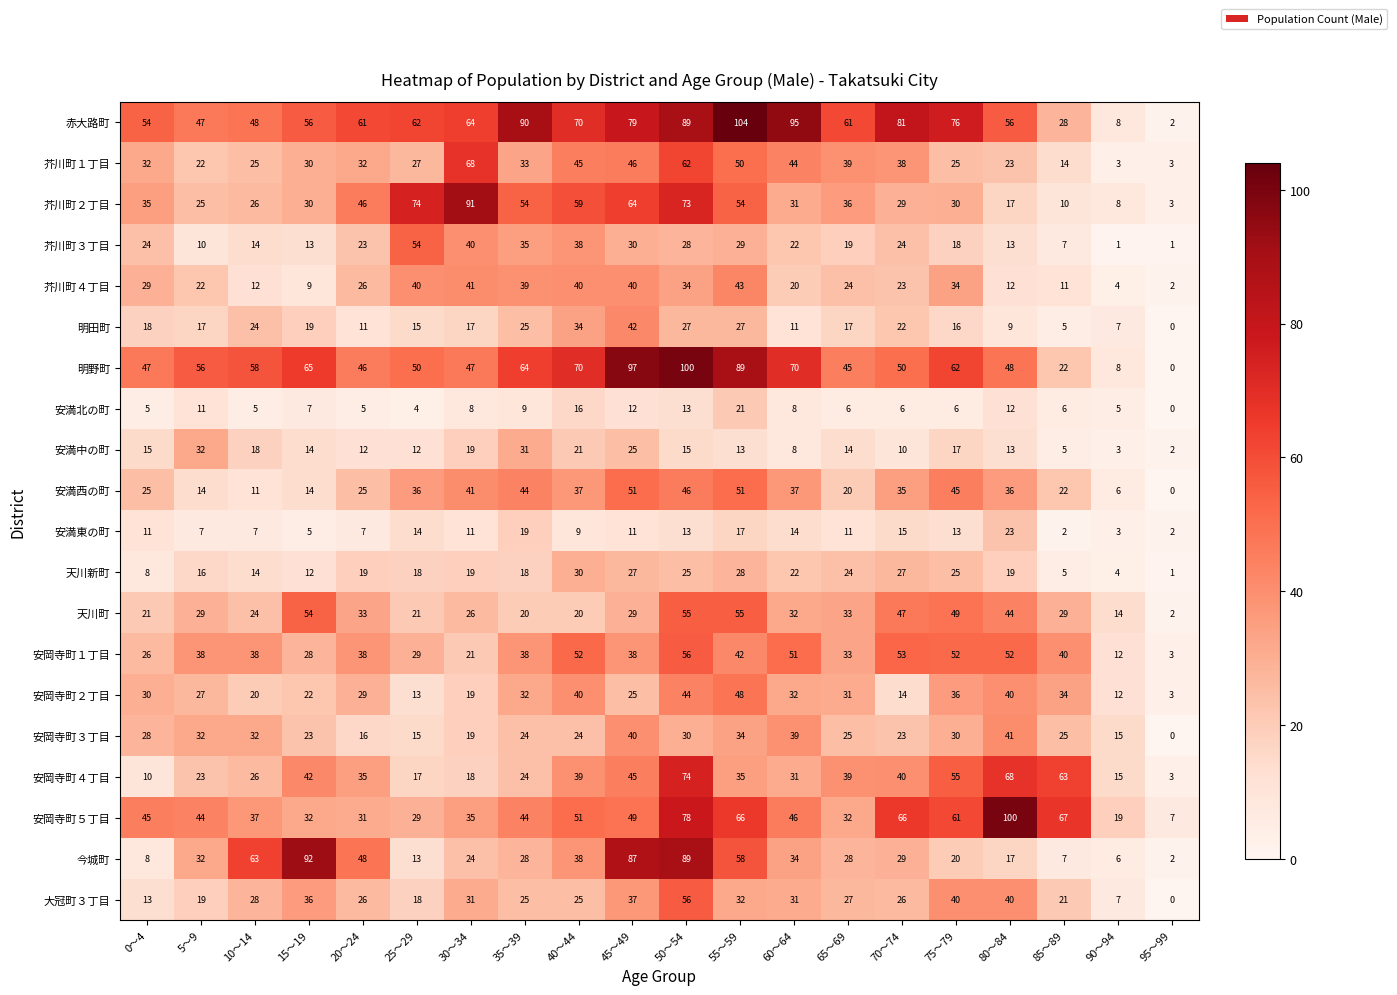

At which label is 芥川町３丁目 closest to 27?

50～54